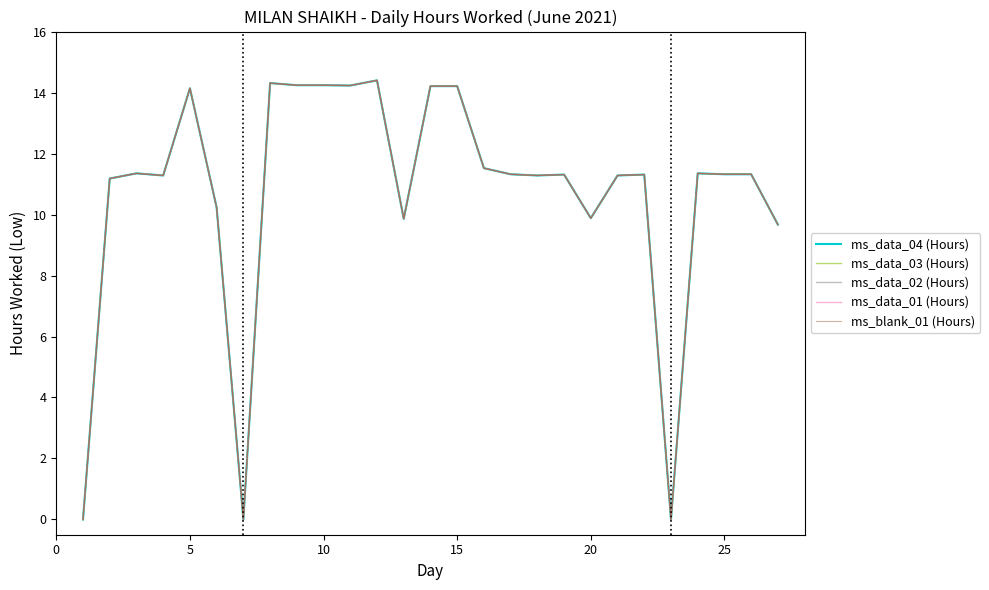

Is this an area chart (filled region under the line)?

No